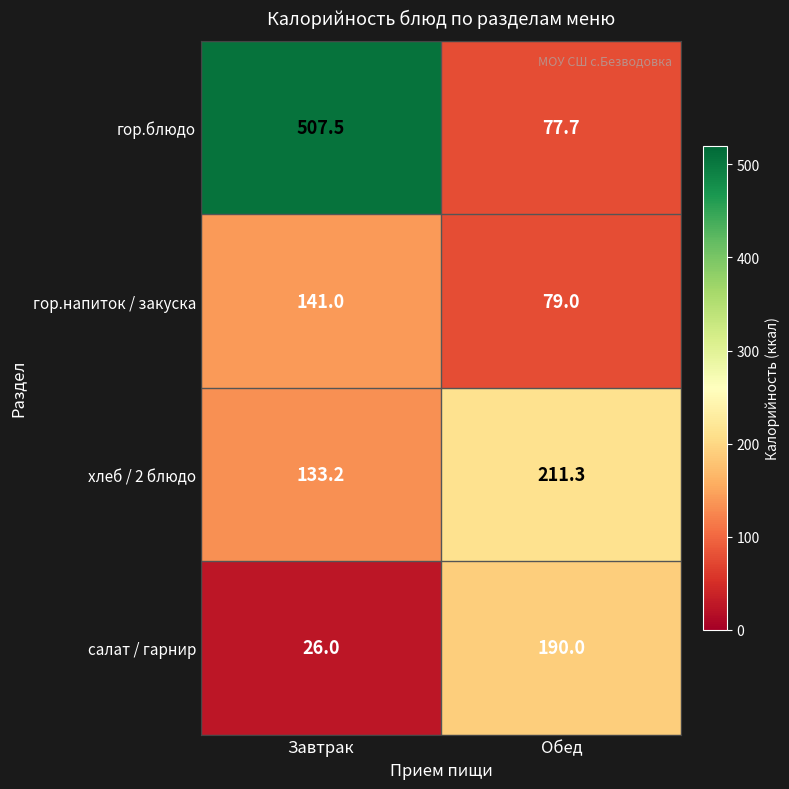

Reading left to right, extract all data points from this chart.

гор.блюдо: 507.5	77.7
гор.напиток / закуска: 141.0	79.0
хлеб / 2 блюдо: 133.2	211.3
салат / гарнир: 26.0	190.0